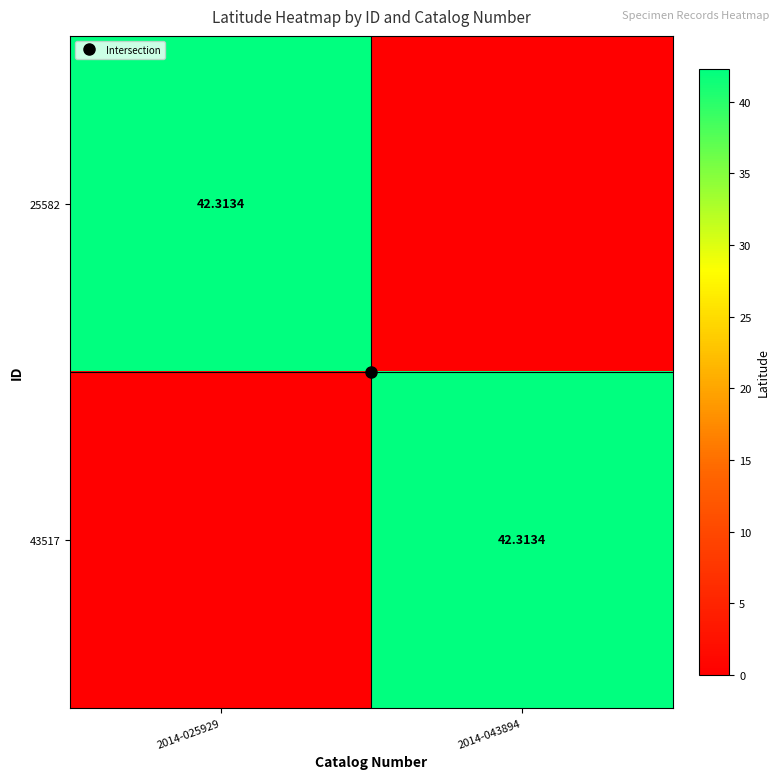

Which series has the widest spread of values?

25582